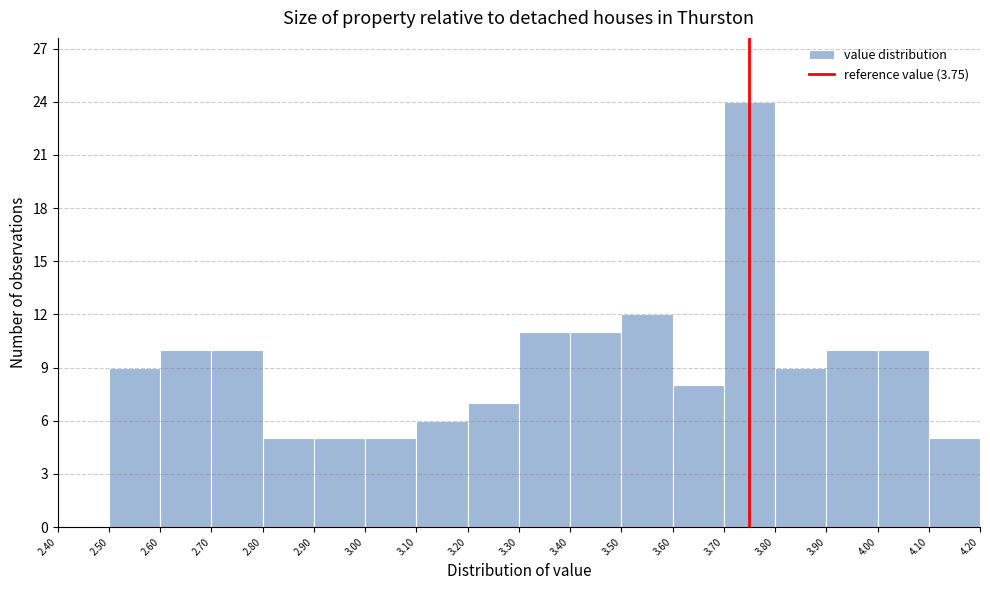

What is the height of the bar covering 3.40 to 3.50 on the x-axis? The values are not printed on the chart, so give them approximately, as read against the axis.

11